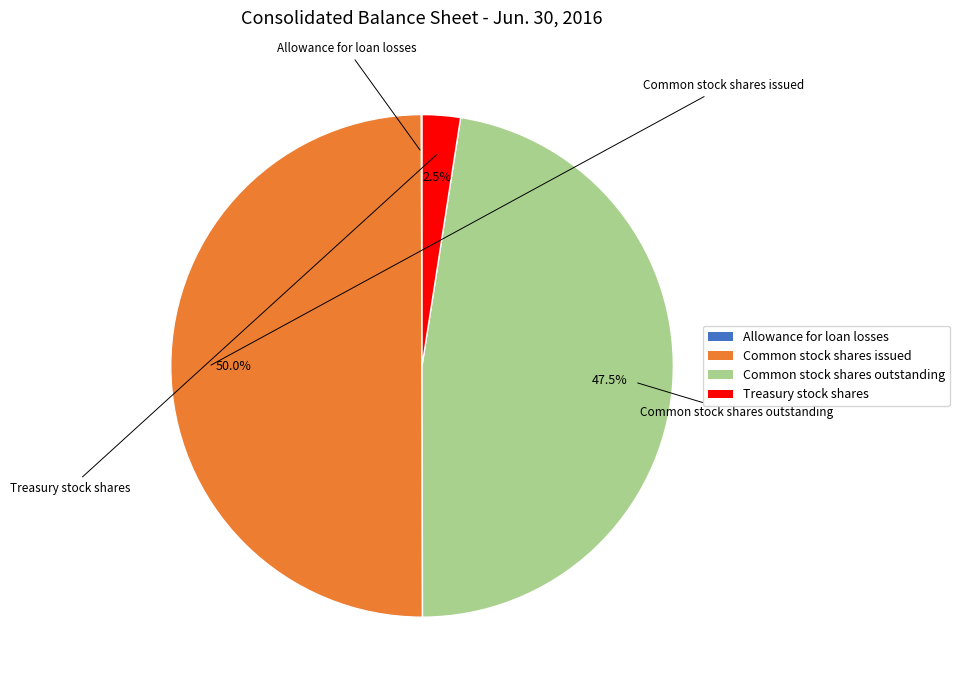

To the nearest percent, what is the combined percentage of Treasury stock shares and Allowance for loan losses?

3%